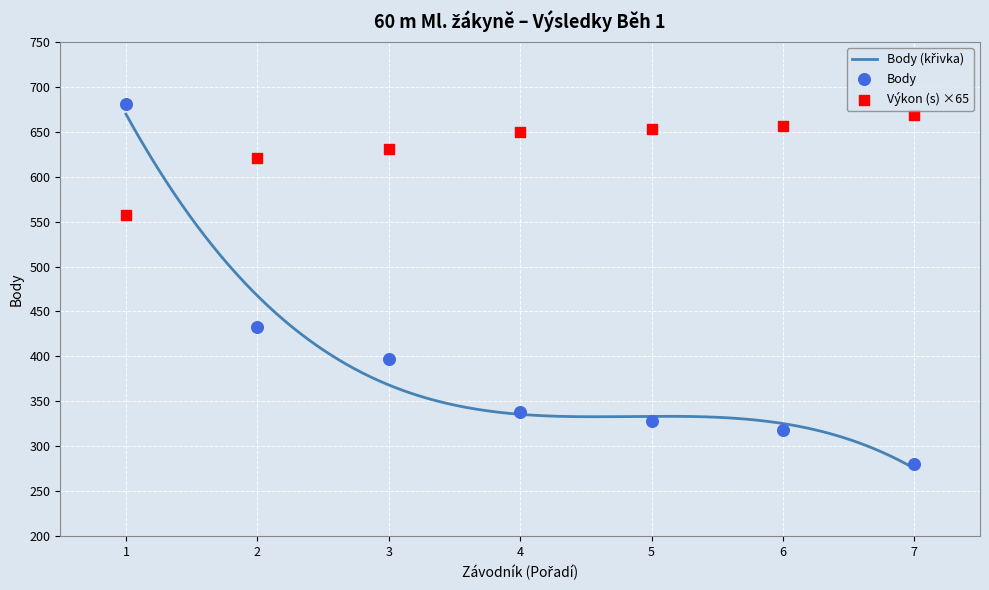

Which series has the largest total across all categories?

Výkon